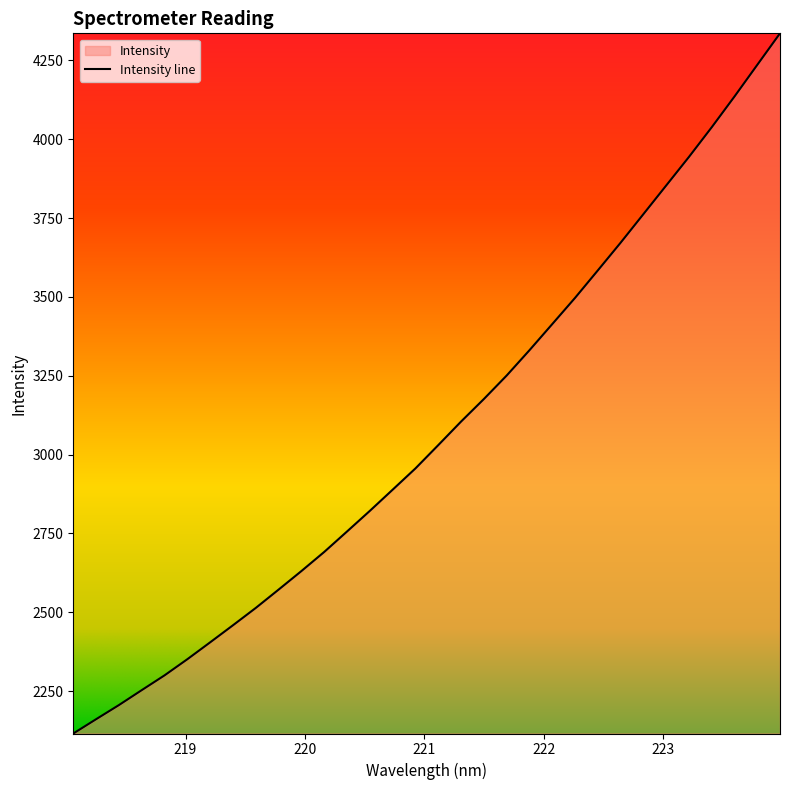

What is the maximum value shown in the chart?

4335.9